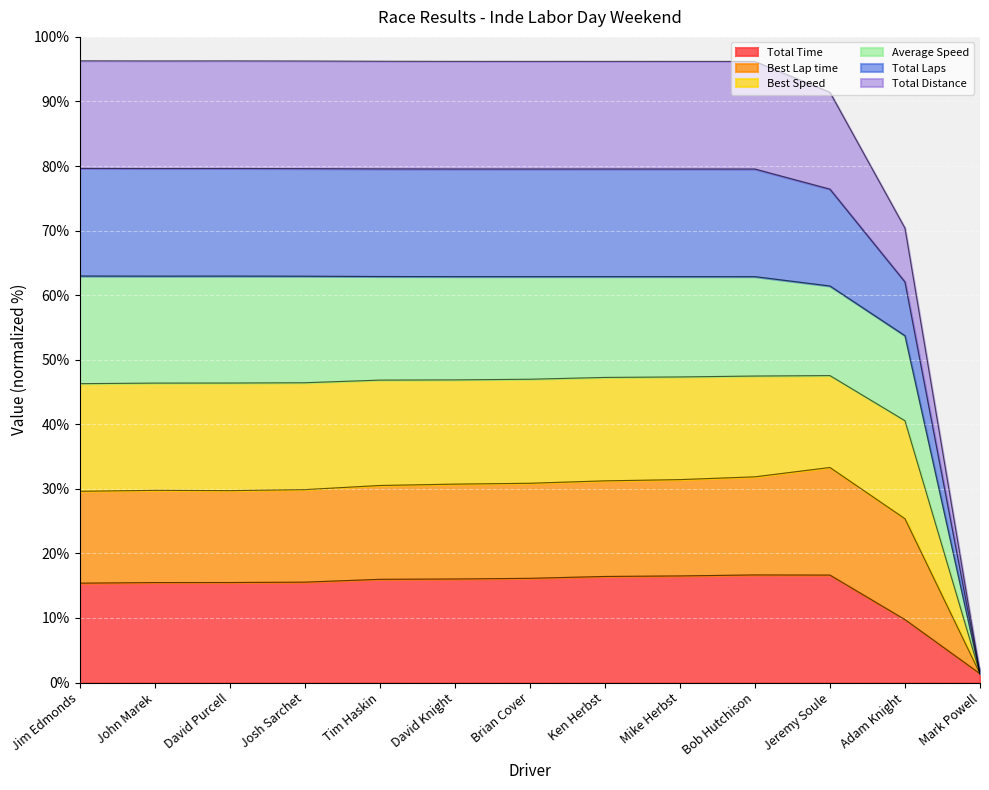

List the labels in order of Total Time value, smallest first.

Mark Powell, Adam Knight, Jim Edmonds, John Marek, David Purcell, Josh Sarchet, Tim Haskin, David Knight, Brian Cover, Ken Herbst, Mike Herbst, Jeremy Soule, Bob Hutchison